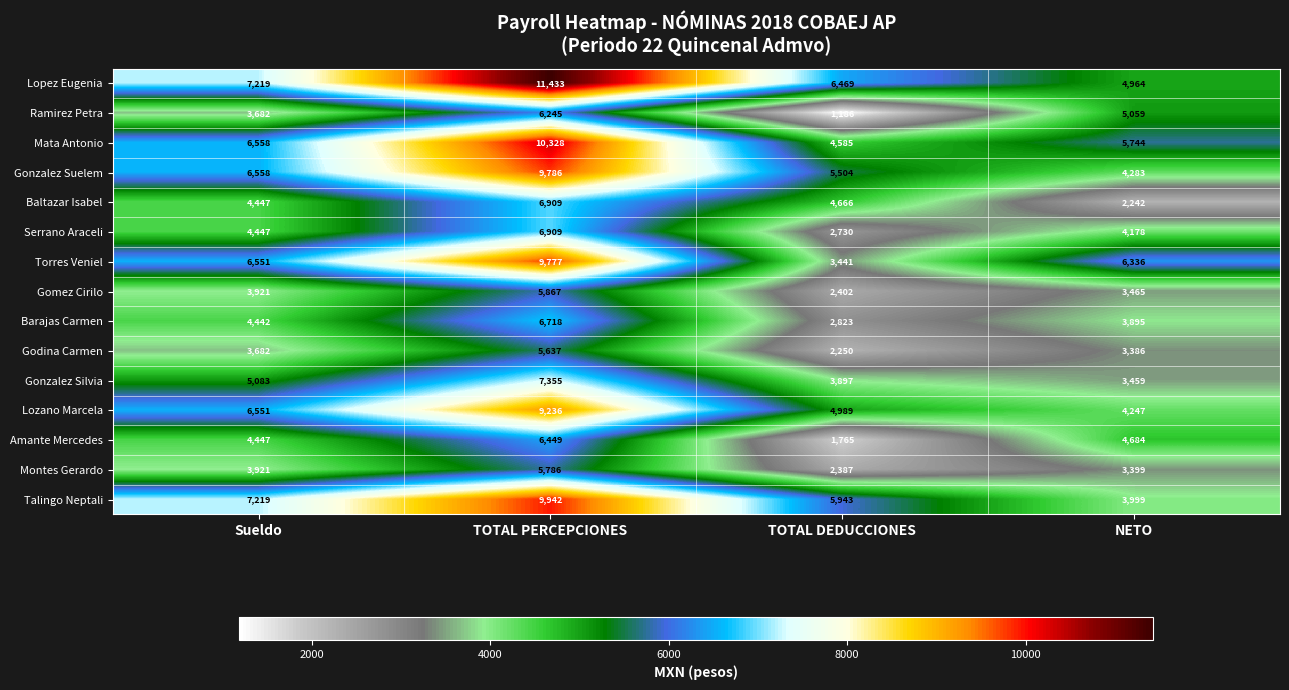

What is the difference between the highest and lowest values at Sueldo?

3537